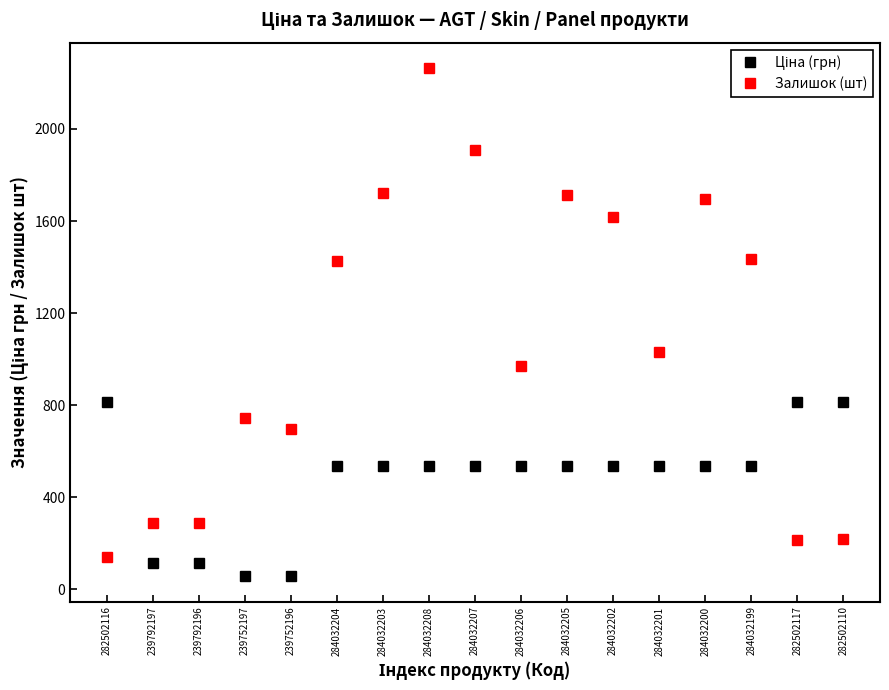

Where is Залишок (шт) nearest to the value 1202?

284032201